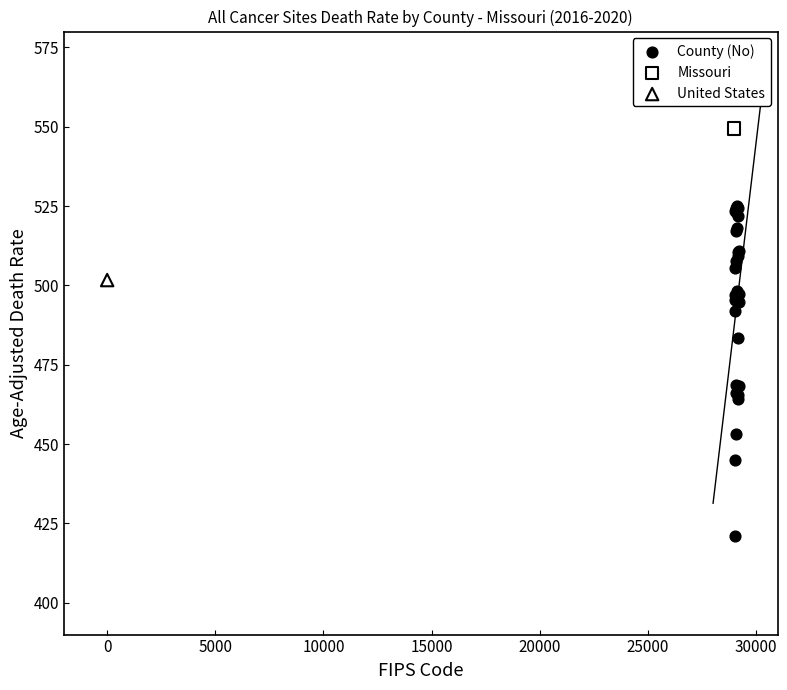

What are all the series names shown in the legend?

County (No), Missouri, United States